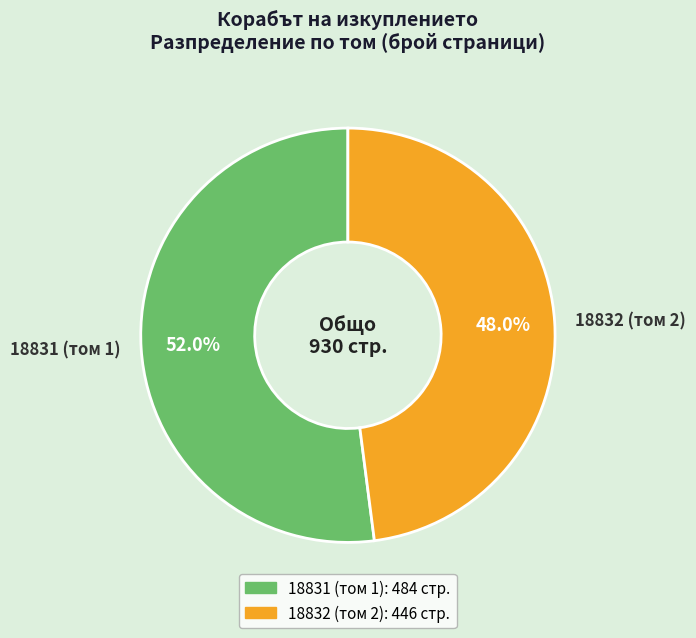

How many slices are in this pie chart?

2